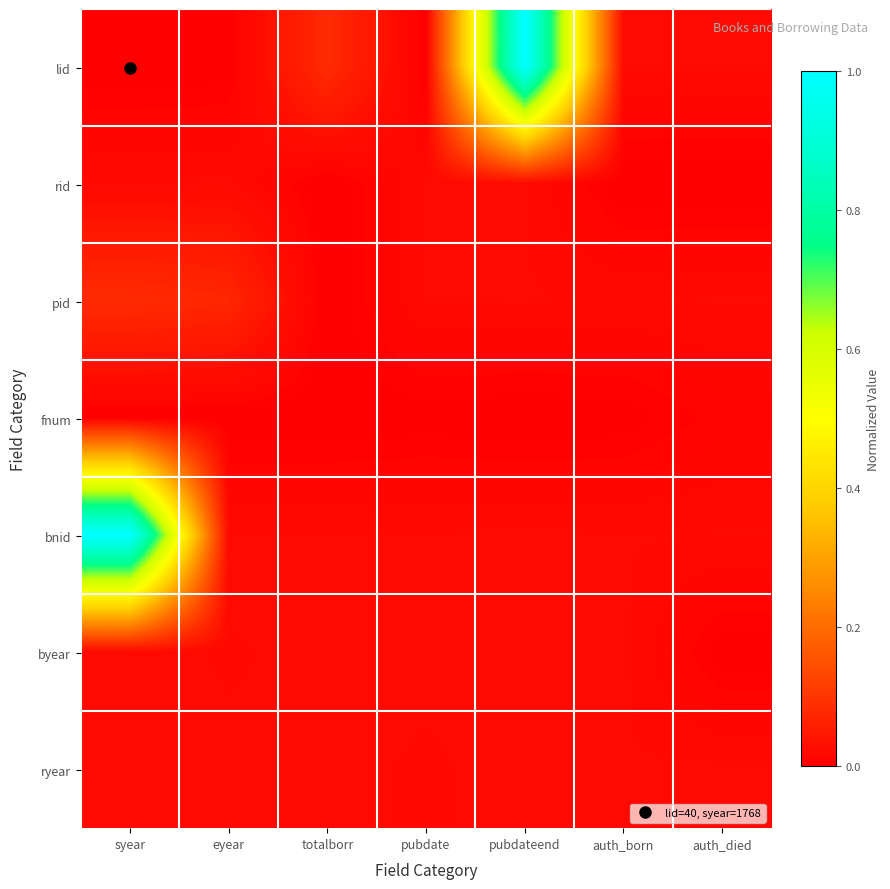

Count the number of data series in this chart.

7